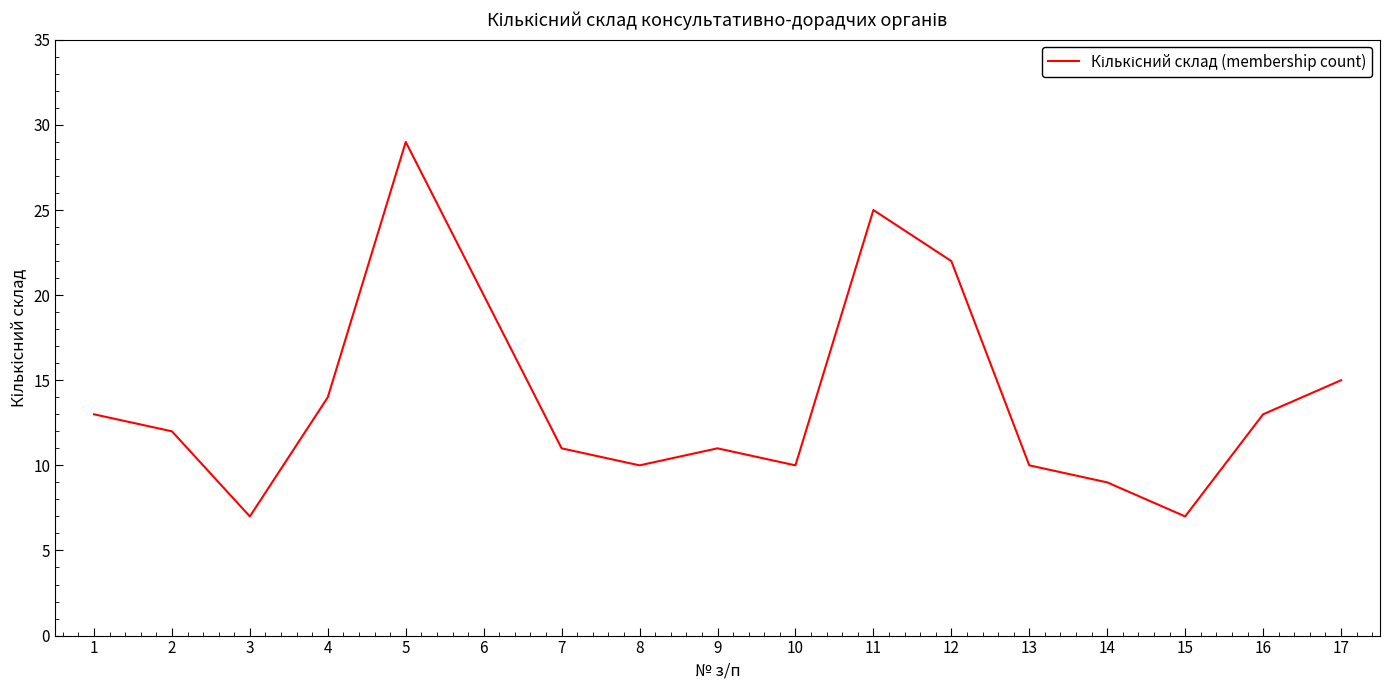

Is it true that the value at 7 is 11?

True